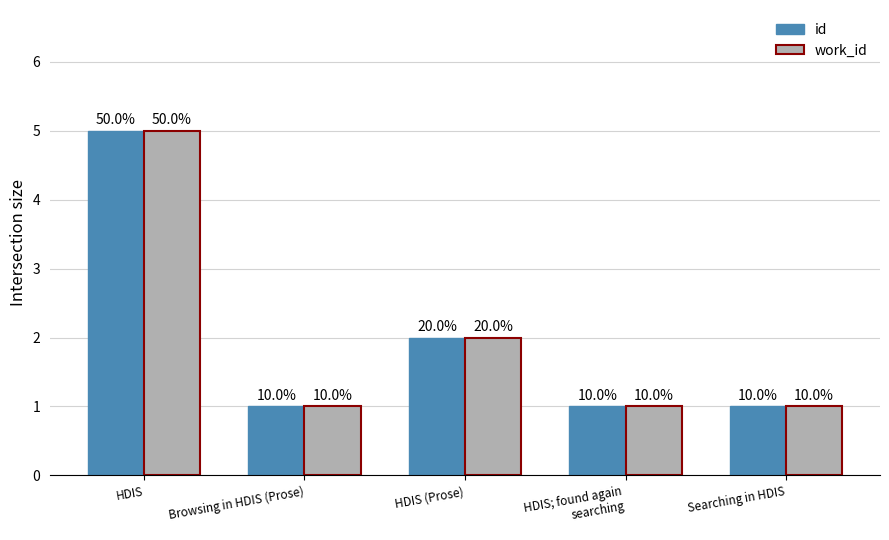

Are the bars horizontal?

No